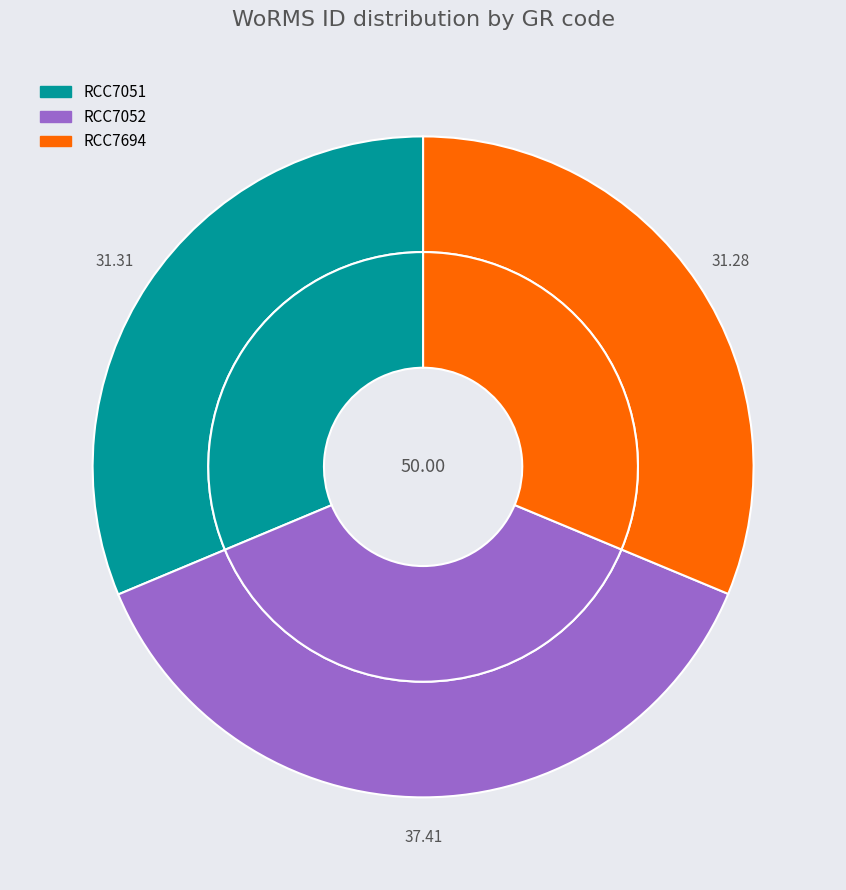

Is there a majority slice in this chart?

No